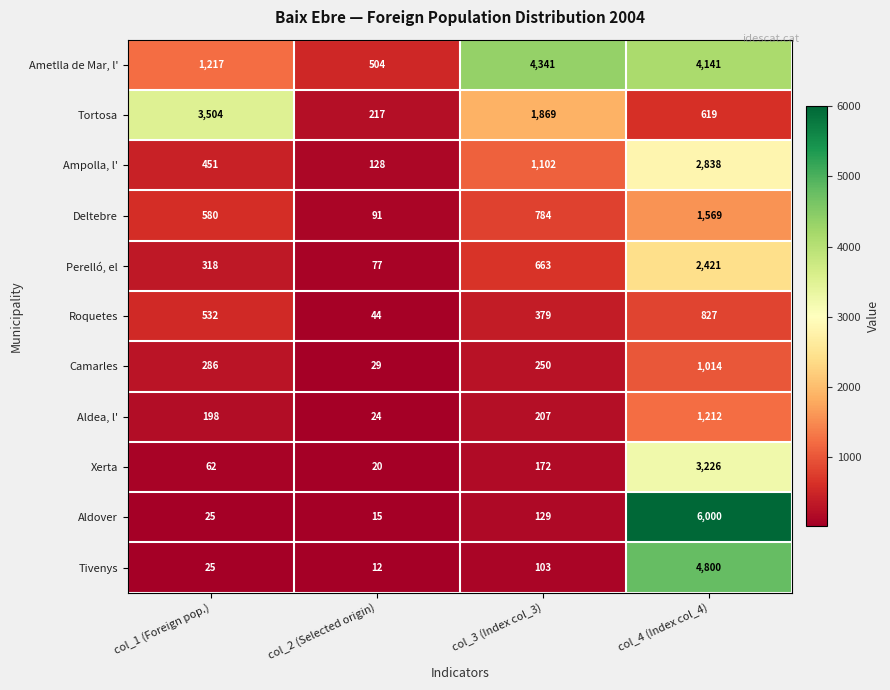

How many series are shown in this chart?

11